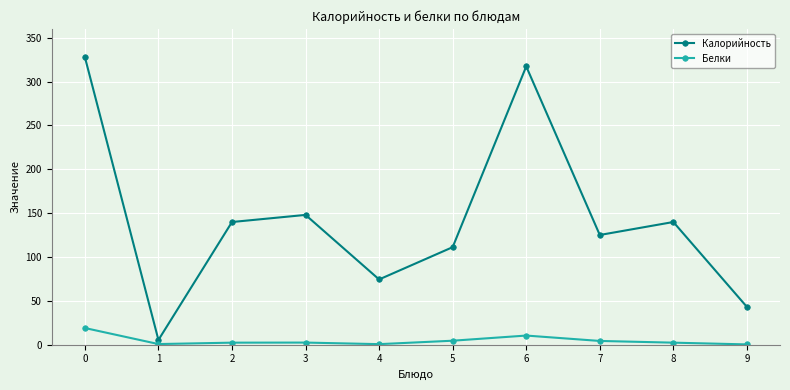

At 7, list the series in order from largest to smallest.

Калорийность, Белки